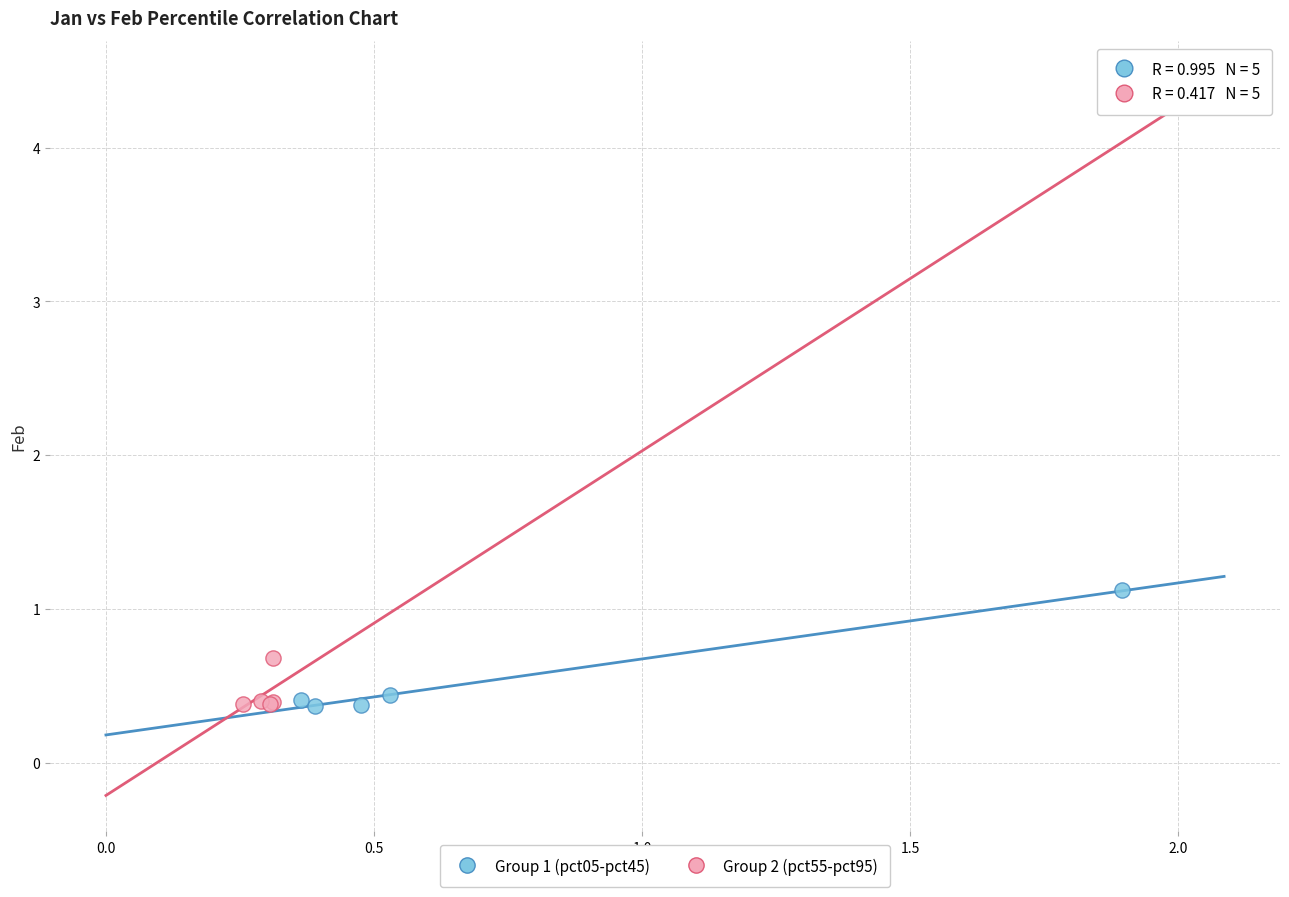

Which series has the widest spread of Y values?

Group 1 (pct05-pct45)